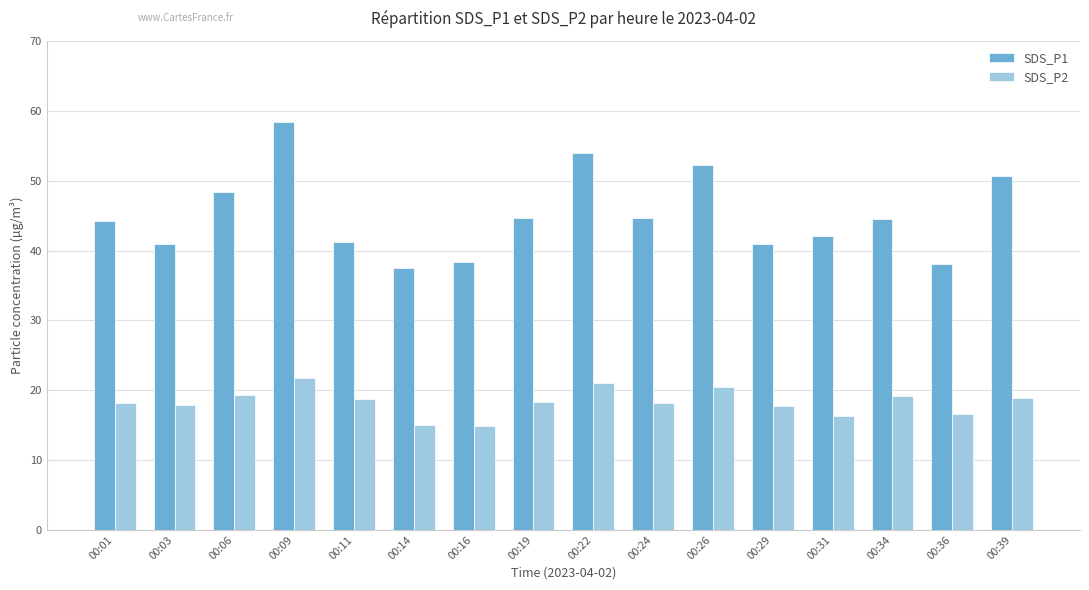

What is the lowest value of the SDS_P2 series?

14.8